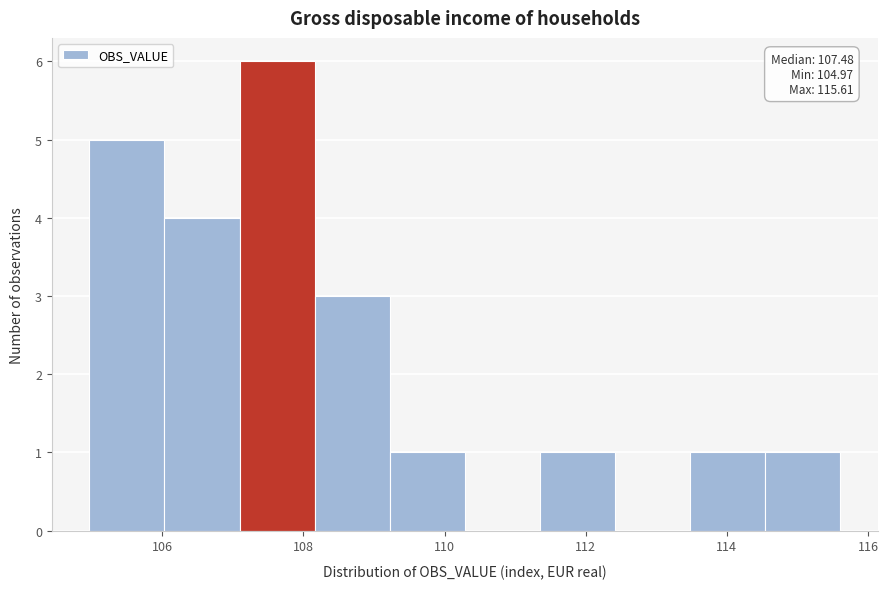

Over which range of the x-axis is the bar tallest?

107.0 to 108.2